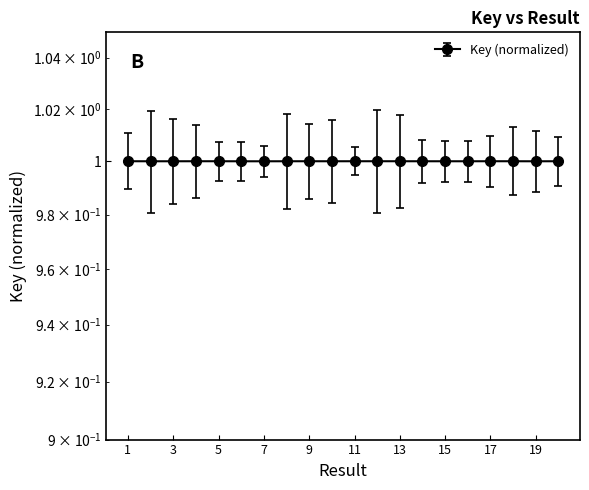

What is the sum of the values at 16 and 20?

2.0